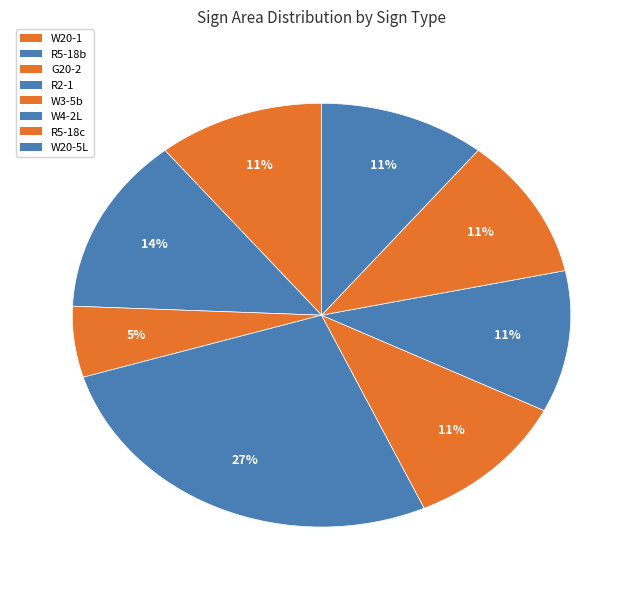

True or false: R5-18c accounts for 11% of the total.

True